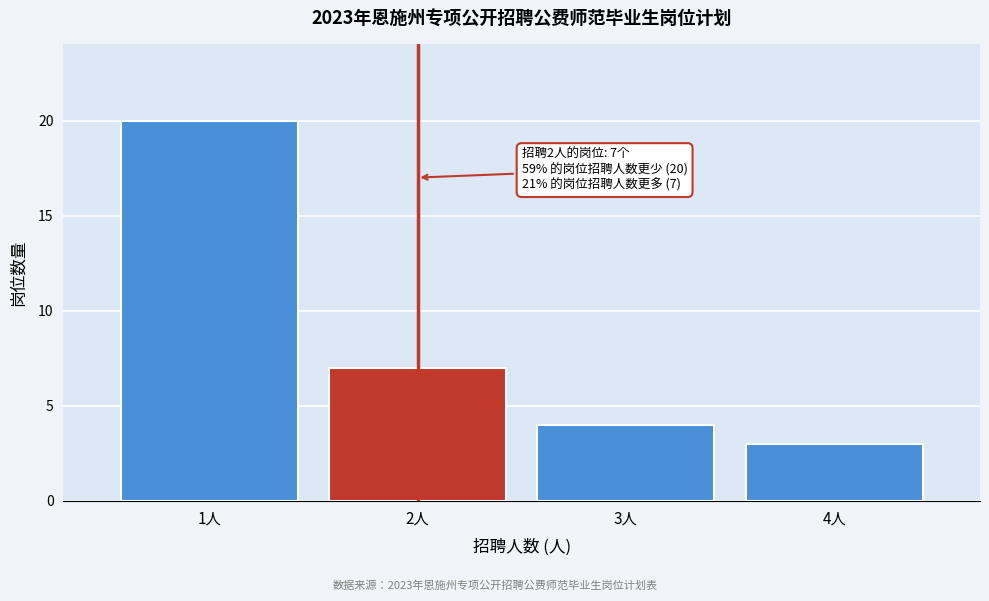

Reading left to right, list all the values displayed in this chart.

20	7	4	3